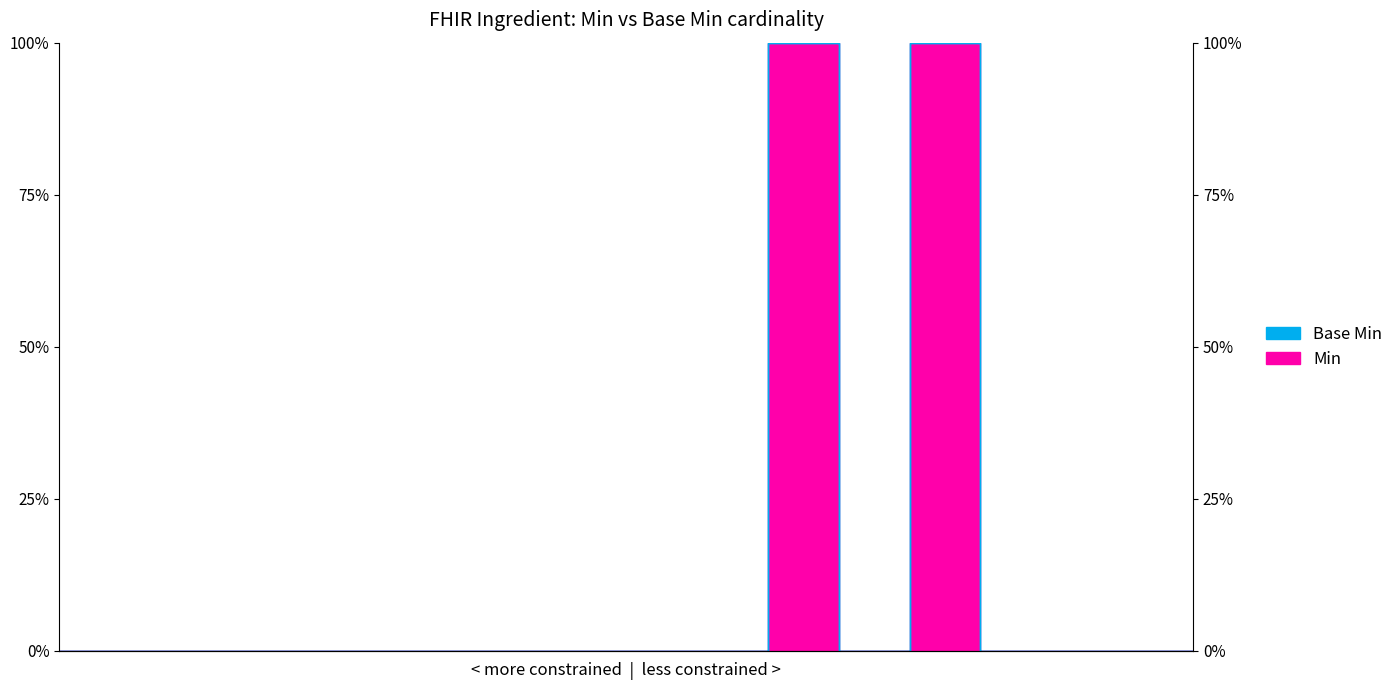

Reading left to right, list all the values displayed in this chart.

Base Min: Ingredient=0	Ingredient.id=0	Ingredient.meta=0	Ingredient.implicitRules=0	Ingredient.language=0	Ingredient.text=0	Ingredient.contained=0	Ingredient.extension=0	Ingredient.modifierExtension=0	Ingredient.identifier=0	Ingredient.status=1	Ingredient.for=0	Ingredient.role=1	Ingredient.function=0	Ingredient.group=0	Ingredient.allergenicIndicator=0	Ingredient.comment=0
Min: Ingredient=0	Ingredient.id=0	Ingredient.meta=0	Ingredient.implicitRules=0	Ingredient.language=0	Ingredient.text=0	Ingredient.contained=0	Ingredient.extension=0	Ingredient.modifierExtension=0	Ingredient.identifier=0	Ingredient.status=1	Ingredient.for=0	Ingredient.role=1	Ingredient.function=0	Ingredient.group=0	Ingredient.allergenicIndicator=0	Ingredient.comment=0